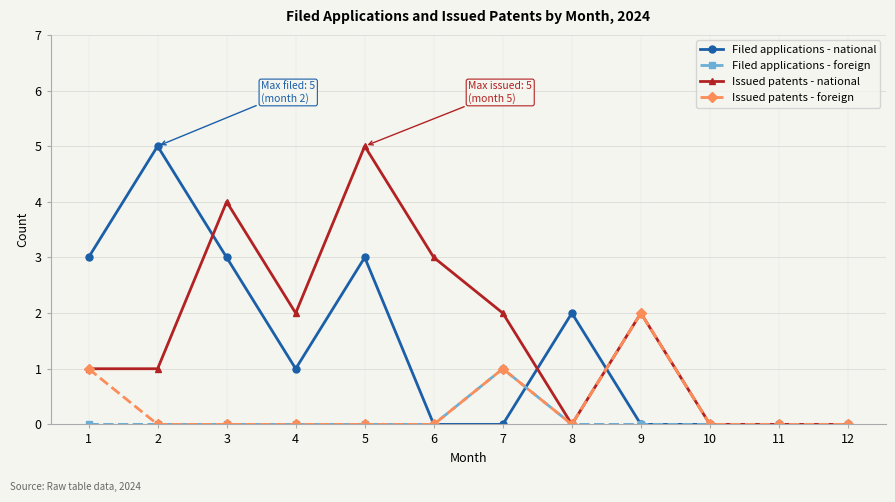

Between 6 and 11, which series saw the biggest shift?

Issued patents - national